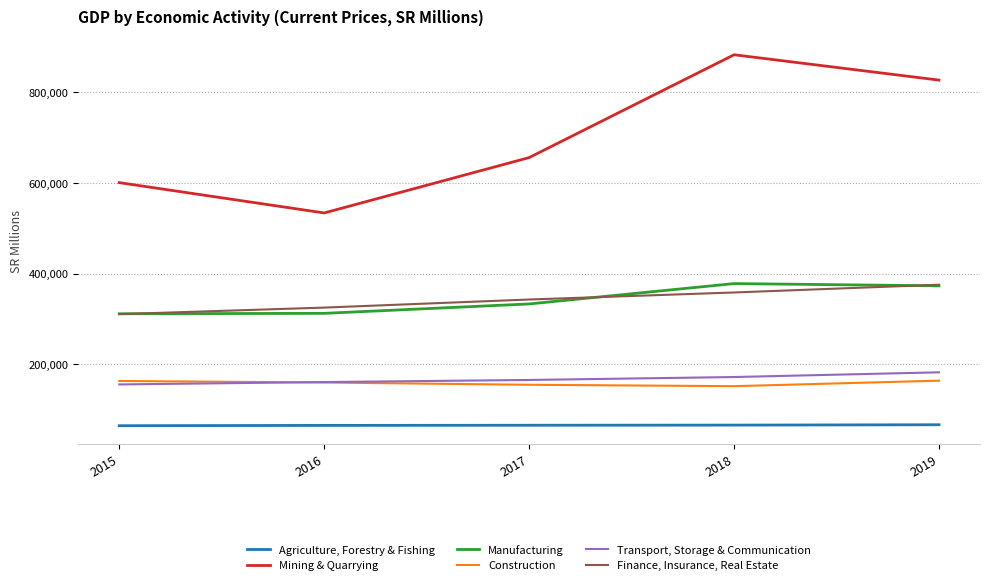

True or false: Transport, Storage & Communication has a value of 45580 at 2017.

False